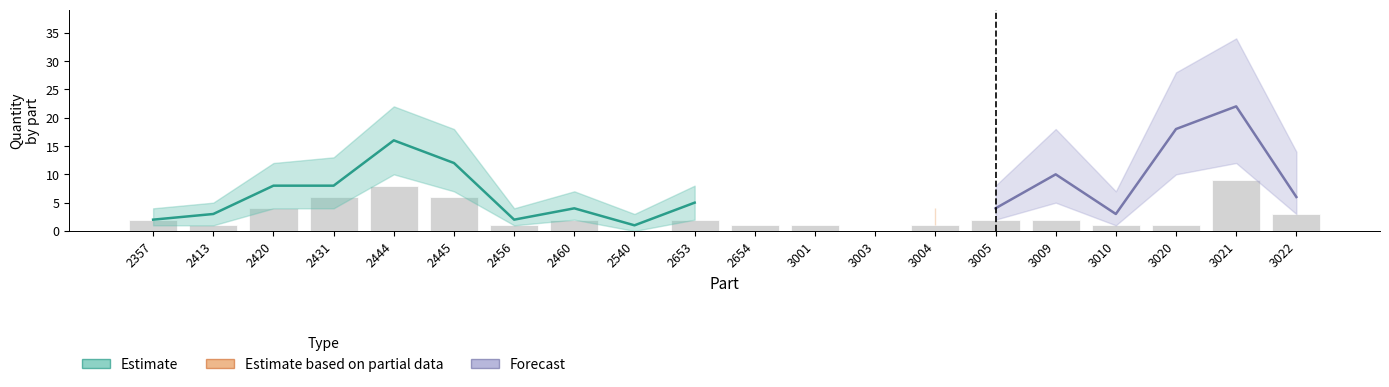

What is the greatest value displayed?

22